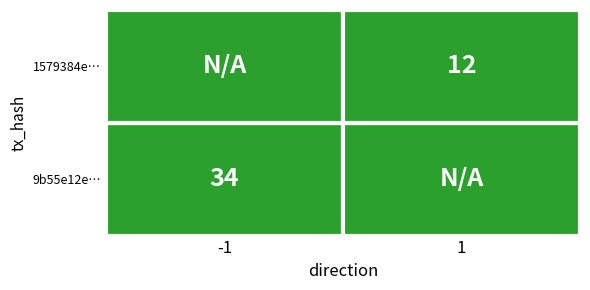

List the series in order of their overall mean, lowest first.

1579384ef63061bf4ac8e03f7b16df90490b524, 9b55e12ed7b6d56da6e262f0ad1f8c6d21bc25c